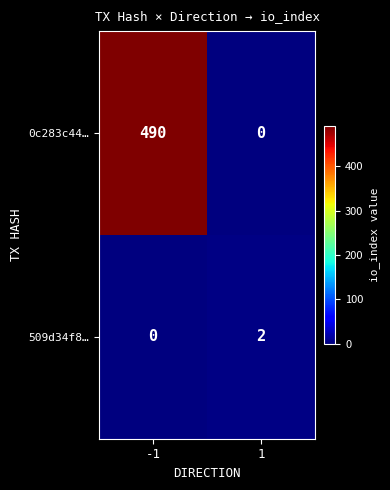

What is the average value of the 0c283c44… series?

245